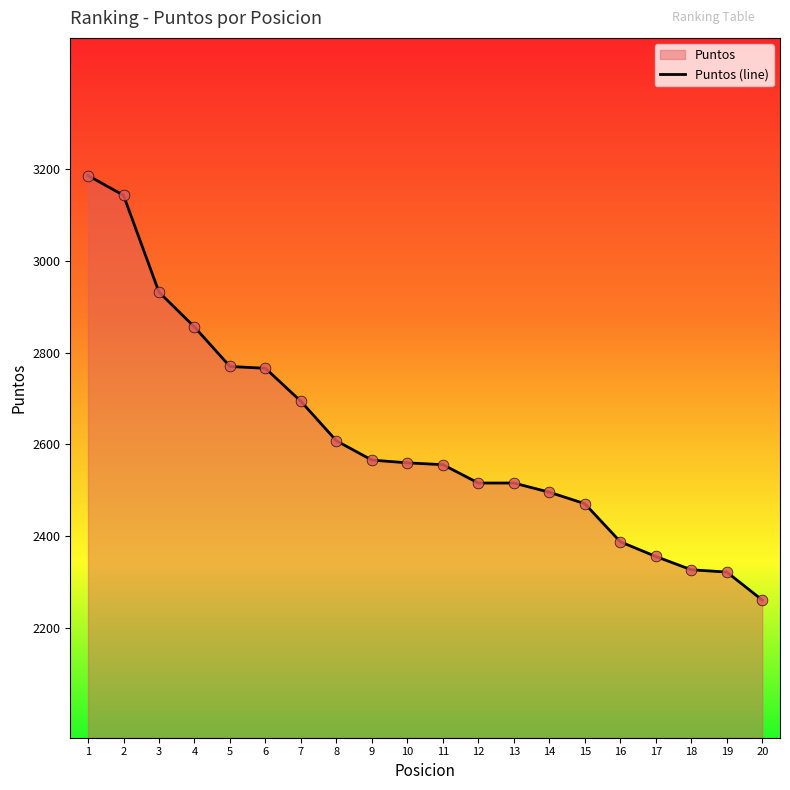

What is the ratio of the value at 6 to the value at 9?

1.1